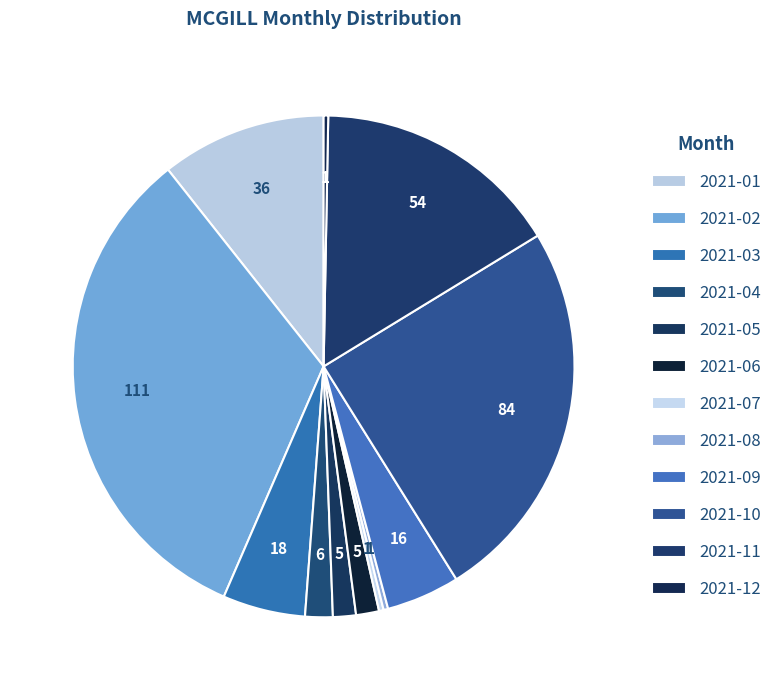

Between 2021-07 and 2021-11, which is larger?

2021-11